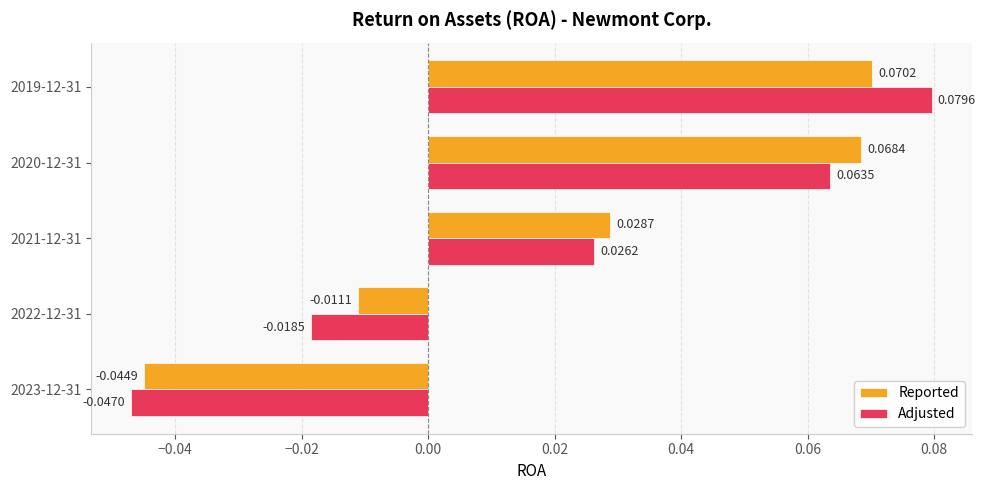

Which series has the largest total across all categories?

Reported